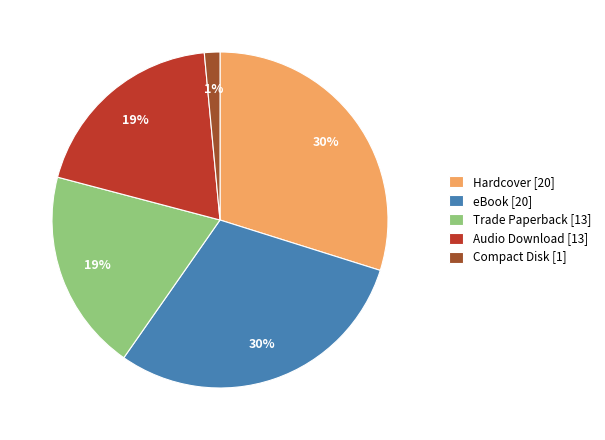

What percentage is the Hardcover slice, to the nearest percent?

30%